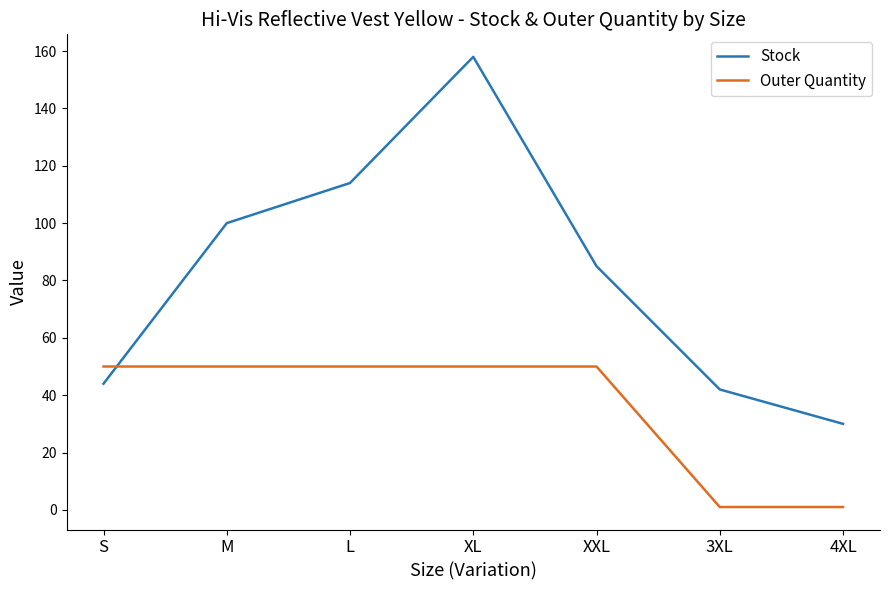

At S, list the series in order from largest to smallest.

Outer Quantity, Stock